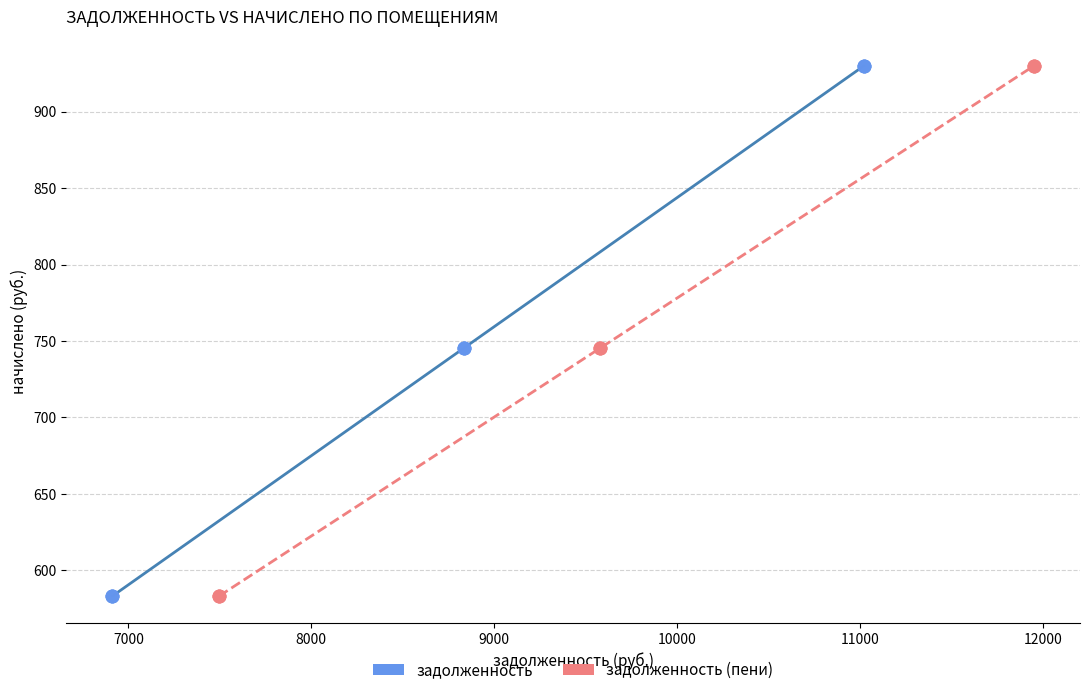

What are all the series names shown in the legend?

задолженность, задолженность (пени)